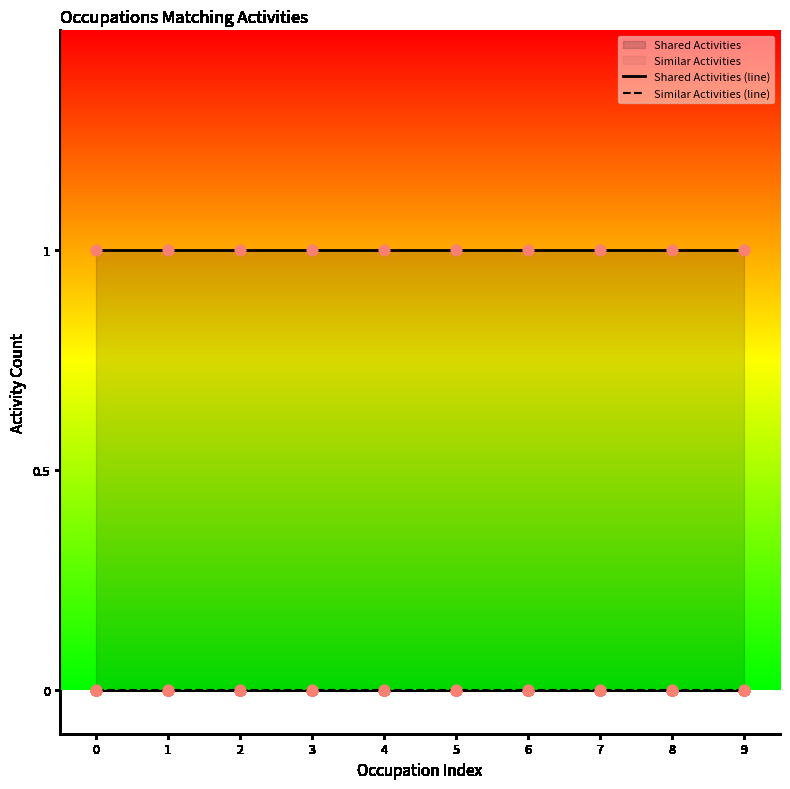

Which series contains the lowest Y value?

Similar Activities (line)